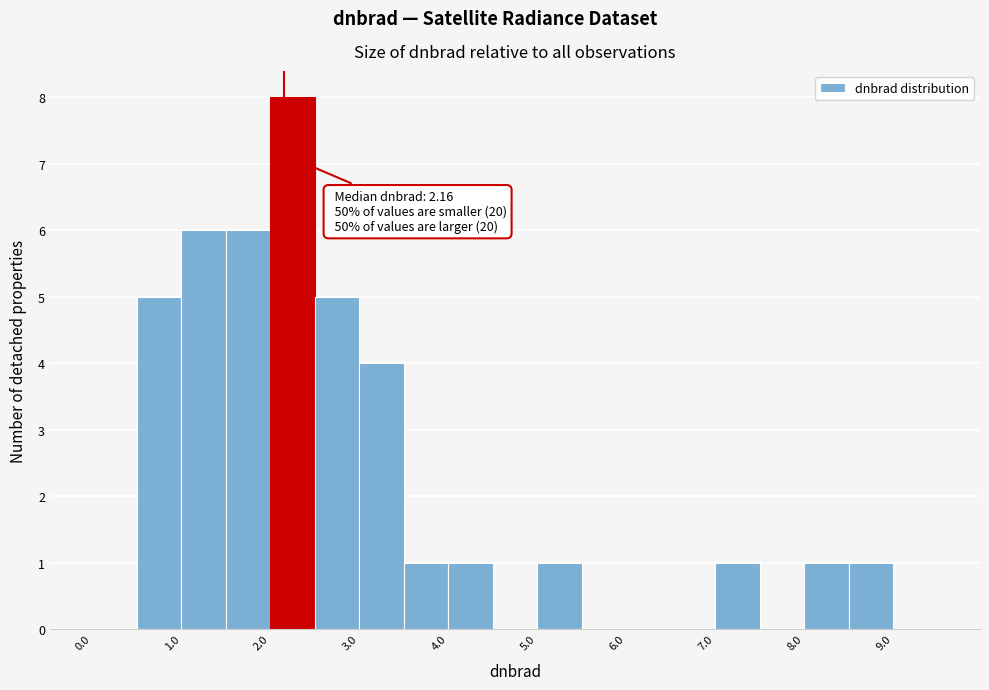

Which range on the x-axis has the tallest bar?

2.0 to 2.5